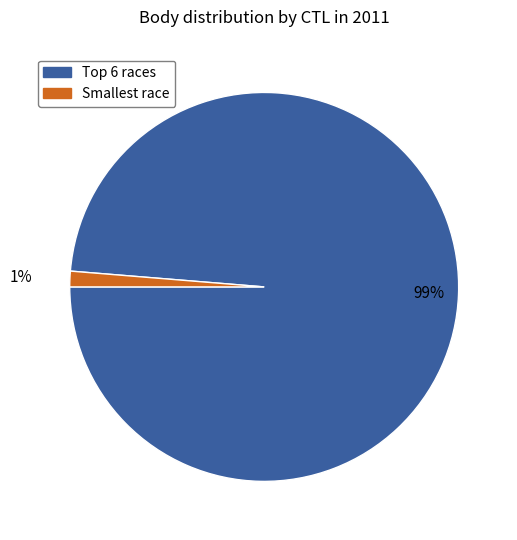

To the nearest percent, what is the average slice percentage?

50%